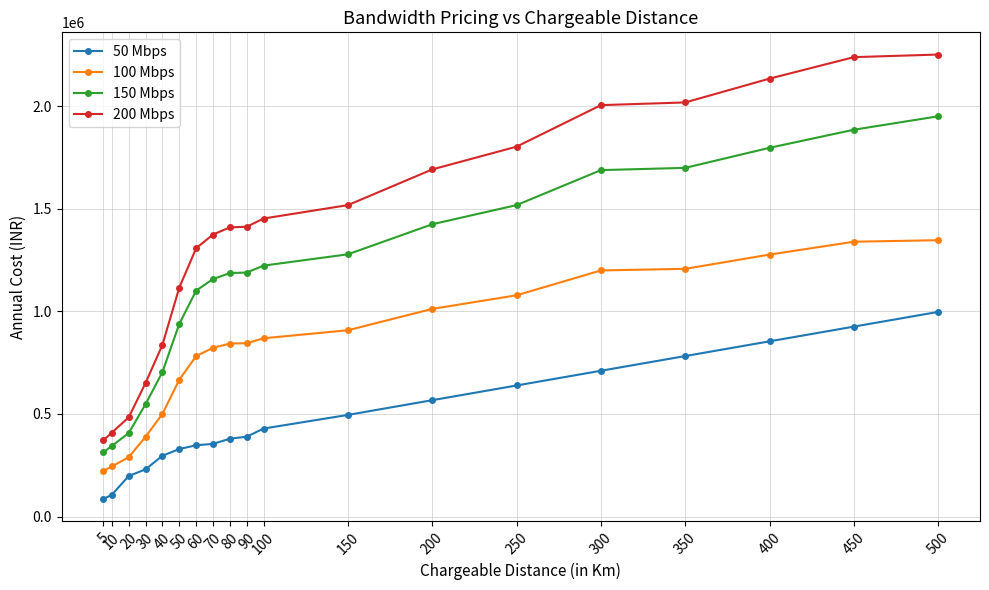

Which series has the largest total across all categories?

200 Mbps